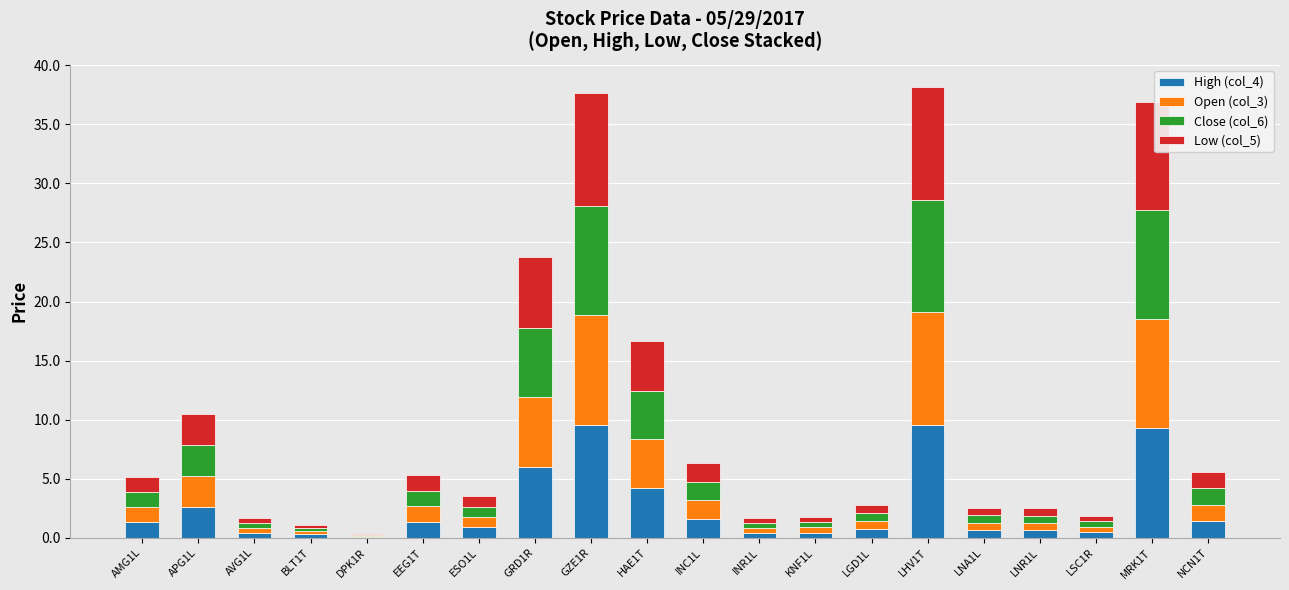

What is the sum of all High (col_4) values?

51.7